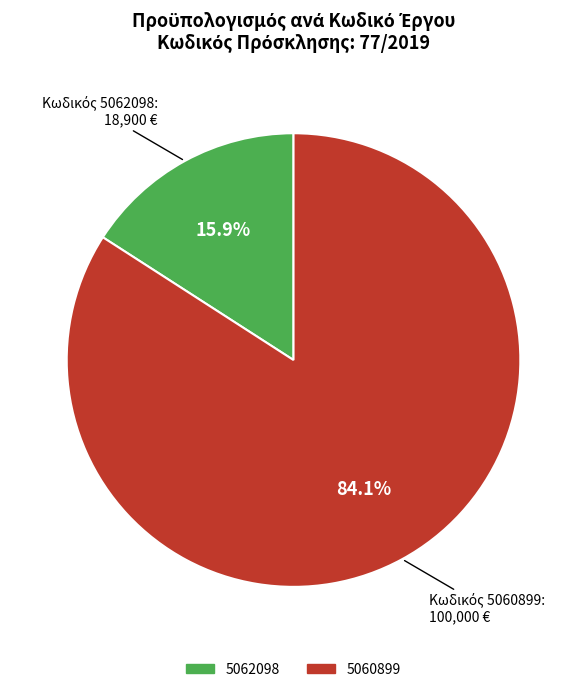

To the nearest percent, what is the difference between the 5060899 and 5062098 slice percentages?

68%